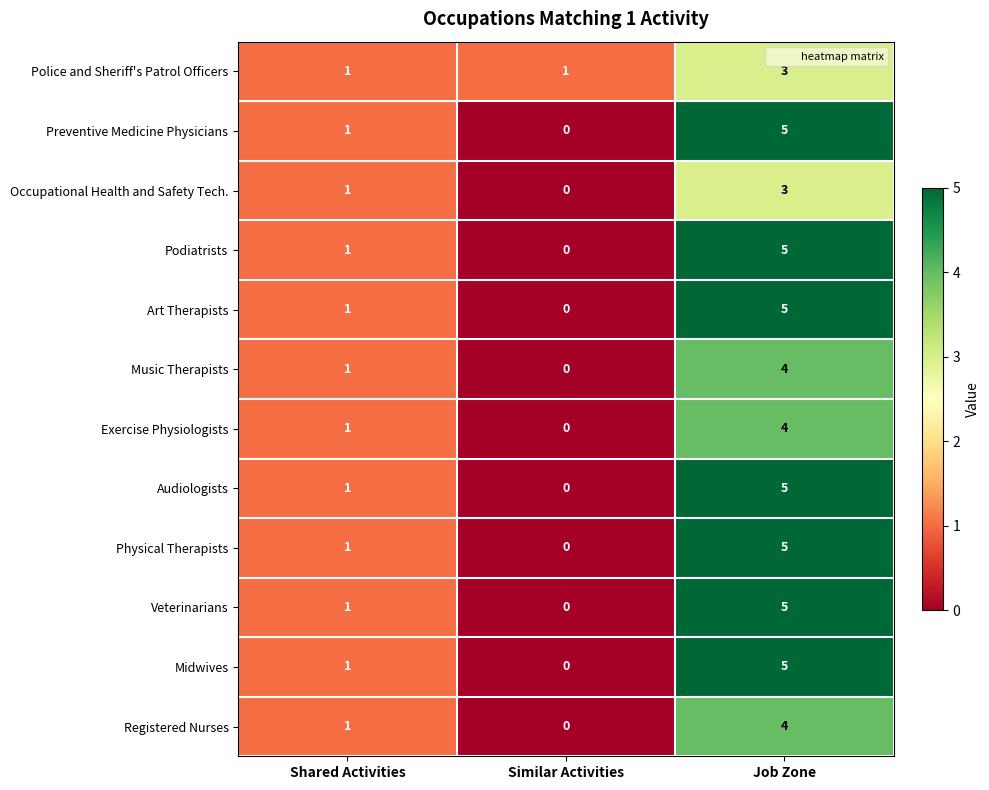

Is it true that Occupational Health and Safety Tech. equals 0 at Similar Activities?

True